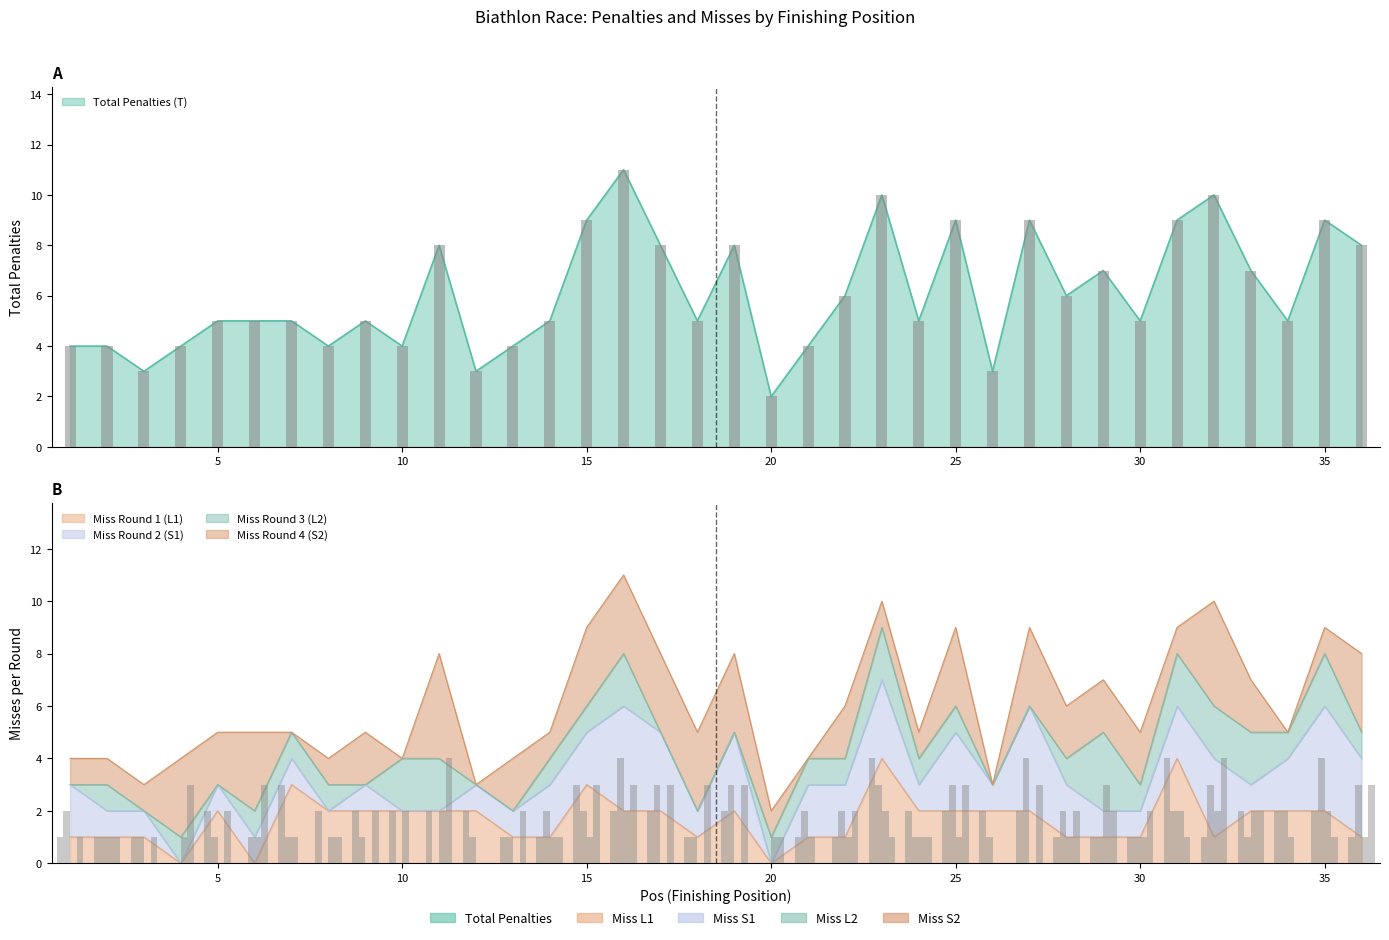

What is the value of the Miss Round 4 (S2) bar at the 32nd from the left?

4